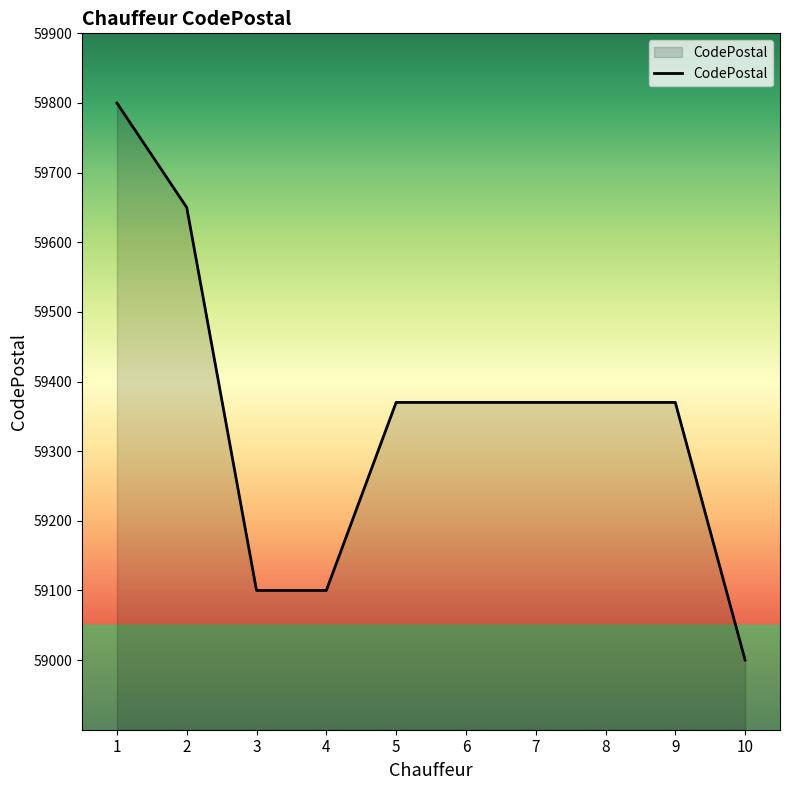

At which category does the chart reach its peak across all series?

1